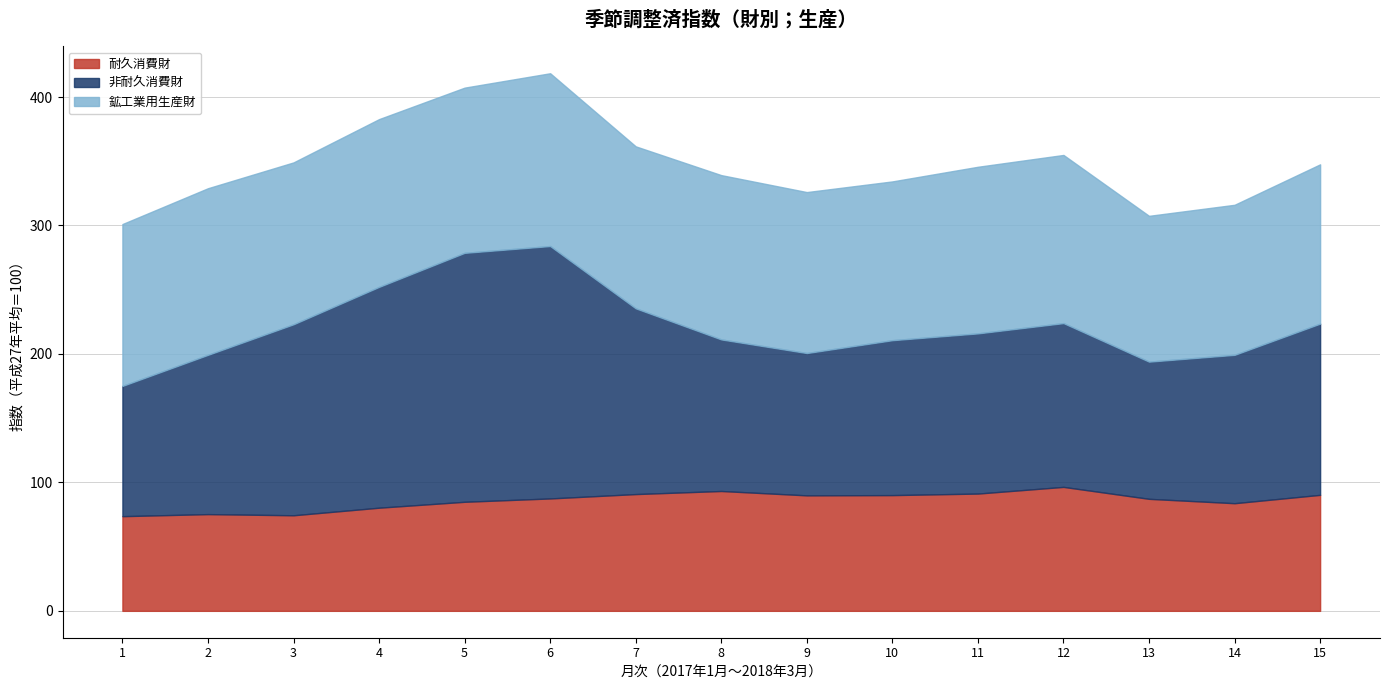

Does the chart display data point markers on the line(s)?

No